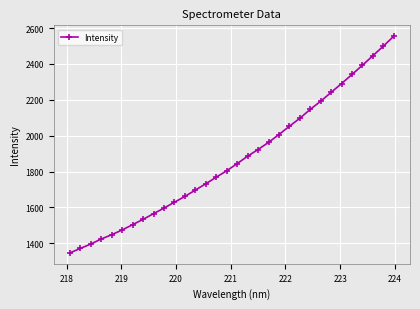

What is the greatest value displayed?

2555.1